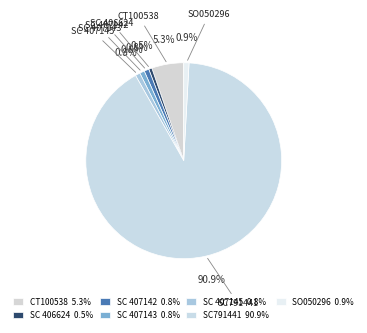

To the nearest percent, what percentage of the pie is SO050296?

1%